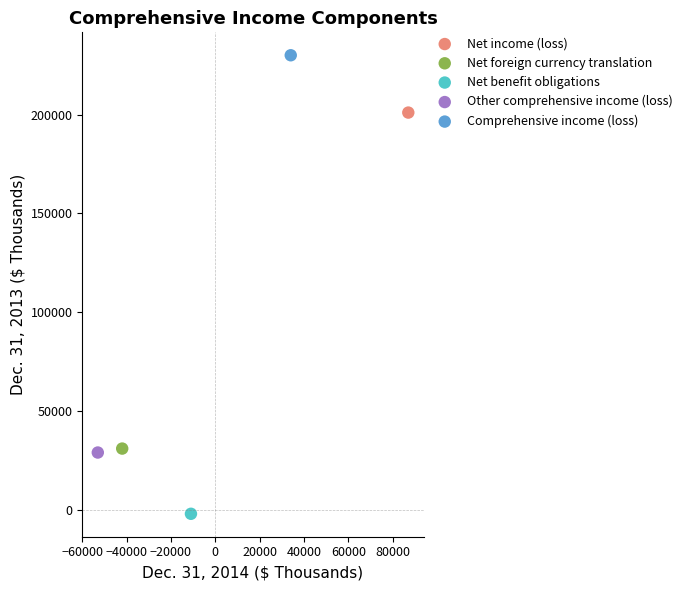

What are all the series names shown in the legend?

Net income (loss), Net foreign currency translation, Net benefit obligations, Other comprehensive income (loss), Comprehensive income (loss)